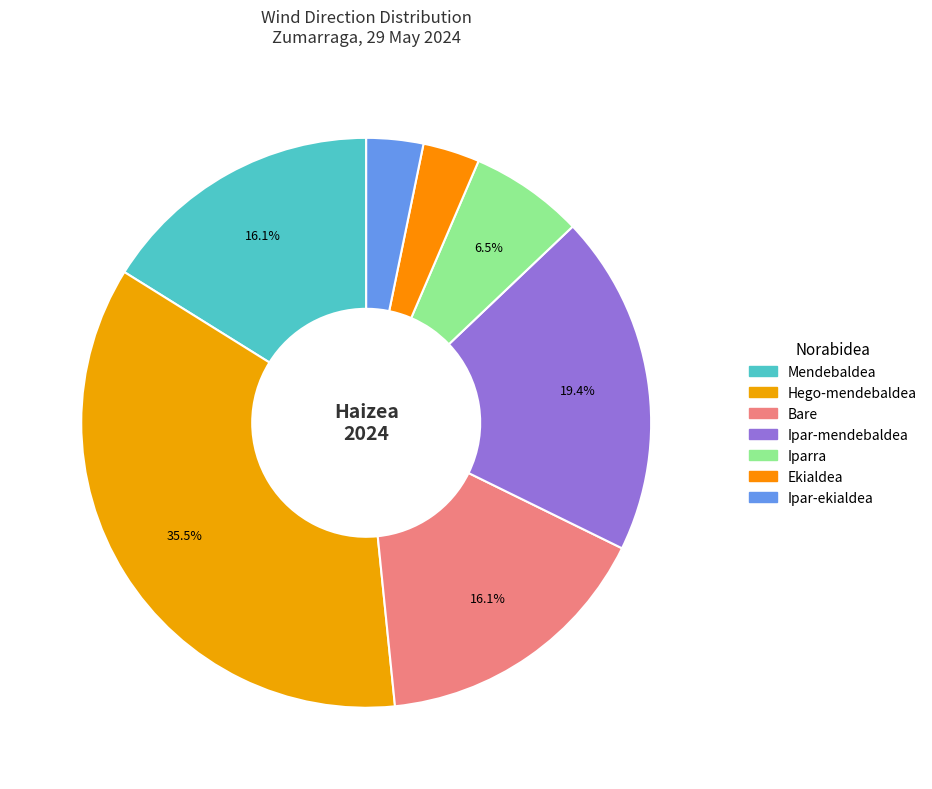

To the nearest percent, what is the average slice percentage?

14%